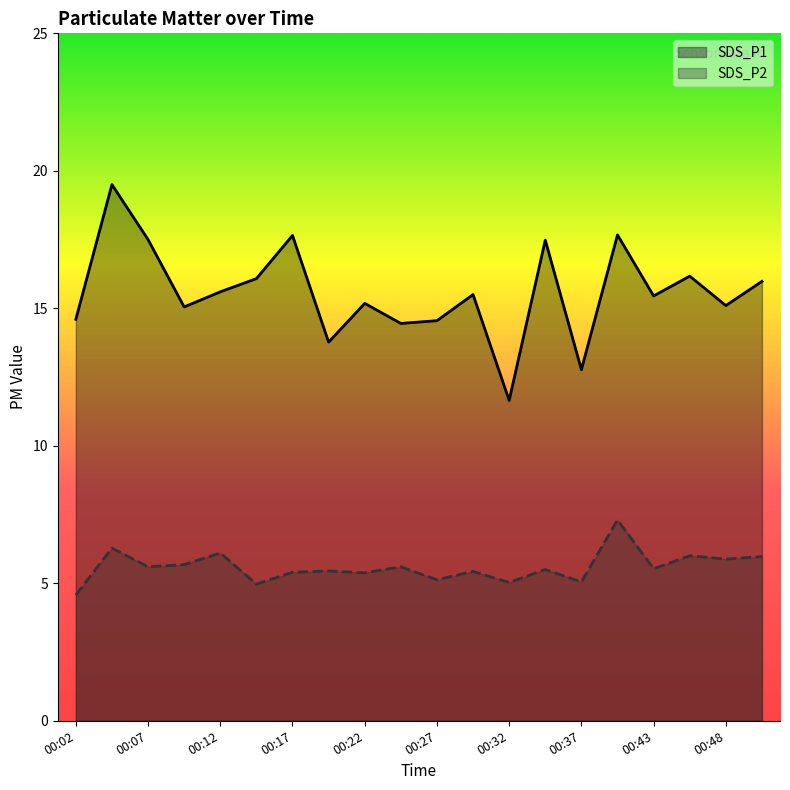

What is the difference between the SDS_P1 values at 00:40 and 00:45?

1.5